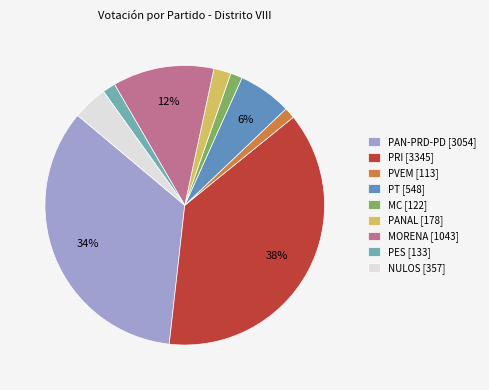

True or false: PES accounts for 1% of the total.

True